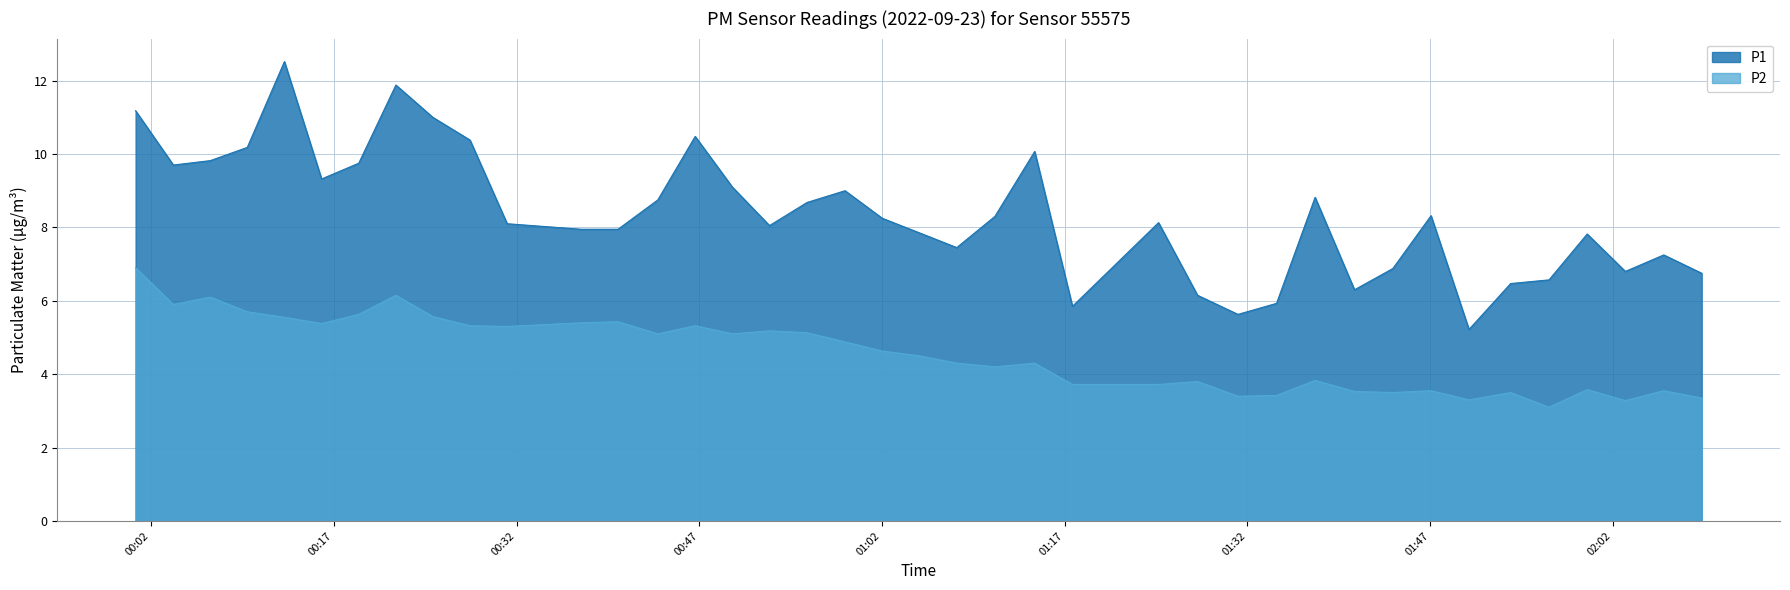

What is the spread (max minus min) of values at 2022-09-23T00:09:54?

4.5